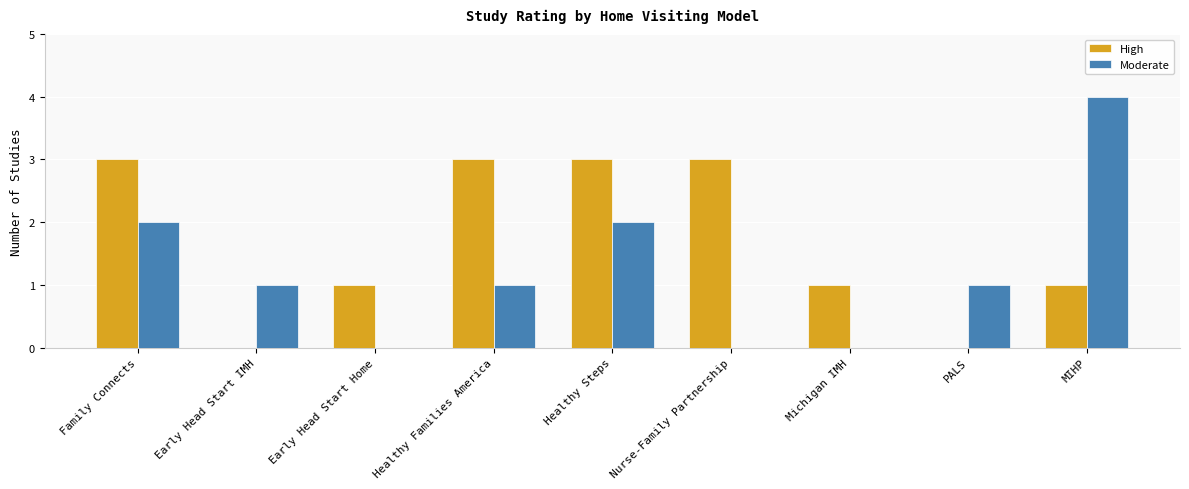

Is it true that High equals 3 at Nurse-Family Partnership?

True